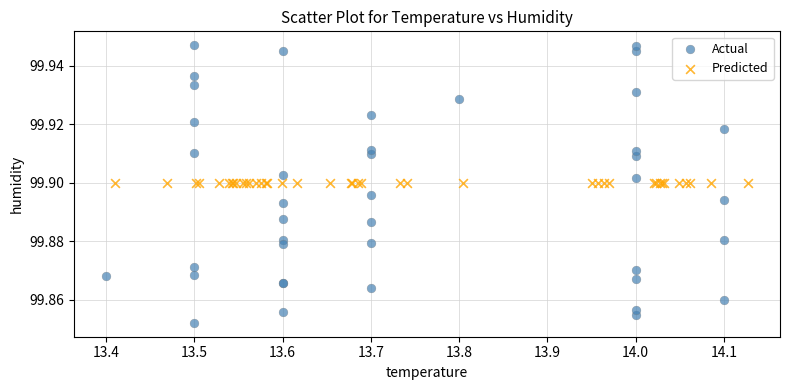

Which series contains the lowest Y value?

Actual